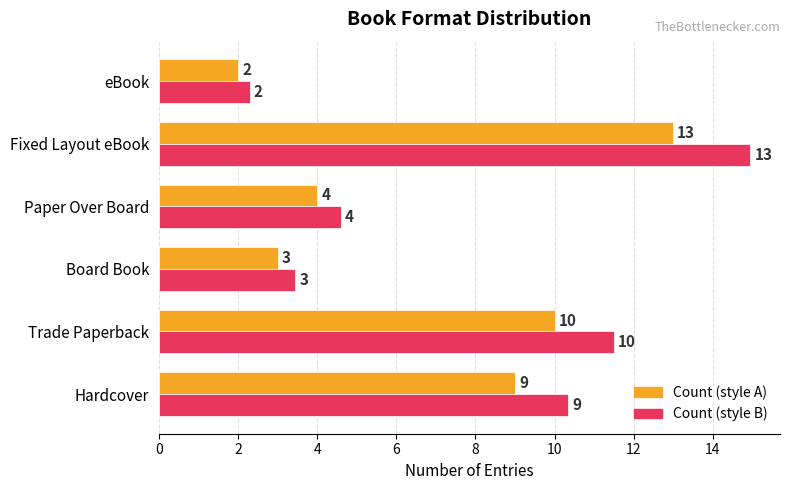

How many series are shown in this chart?

2